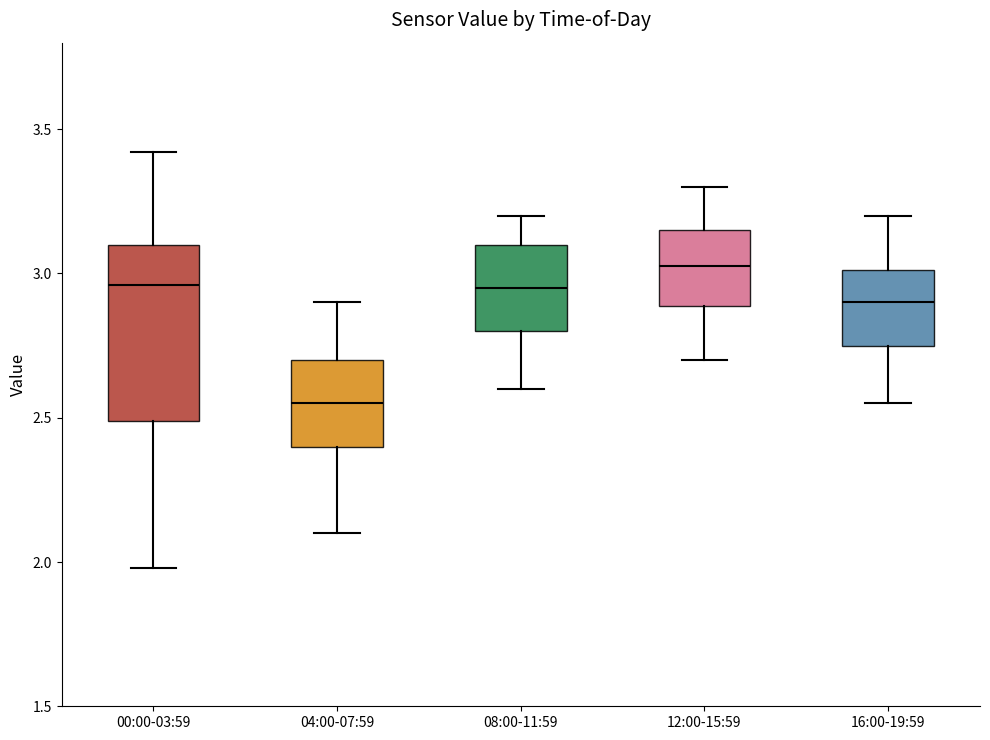

Reading left to right, read every box against the y-axis: the position of its median line, the range the box covers, and the ends of its whiskers. The values are not printed on the chart, so give them approximately, as read against the axis.

00:00-03:59: median 2.95, box 2.50 to 3.10, whiskers 2.00 to 3.40
04:00-07:59: median 2.55, box 2.40 to 2.70, whiskers 2.10 to 2.90
08:00-11:59: median 2.95, box 2.80 to 3.10, whiskers 2.60 to 3.20
12:00-15:59: median 3.05, box 2.90 to 3.15, whiskers 2.70 to 3.30
16:00-19:59: median 2.90, box 2.75 to 3.00, whiskers 2.55 to 3.20